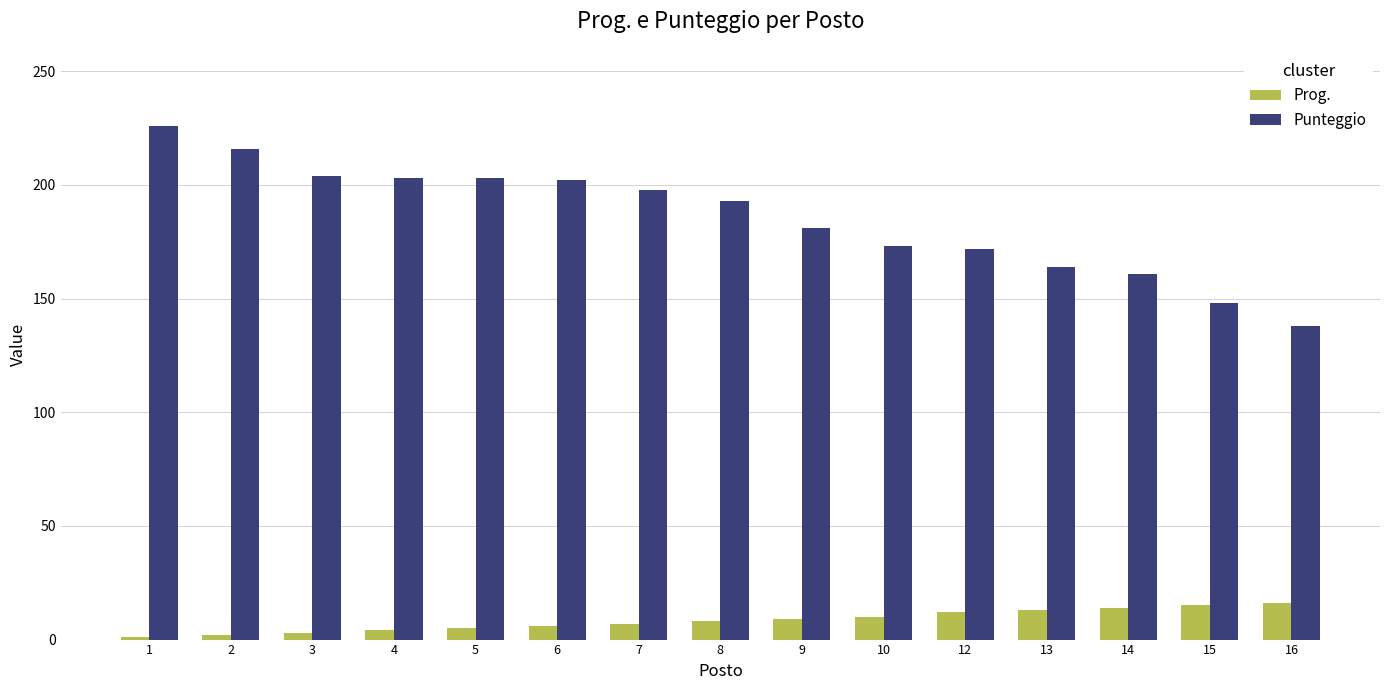

Which series has the widest spread of values?

Punteggio